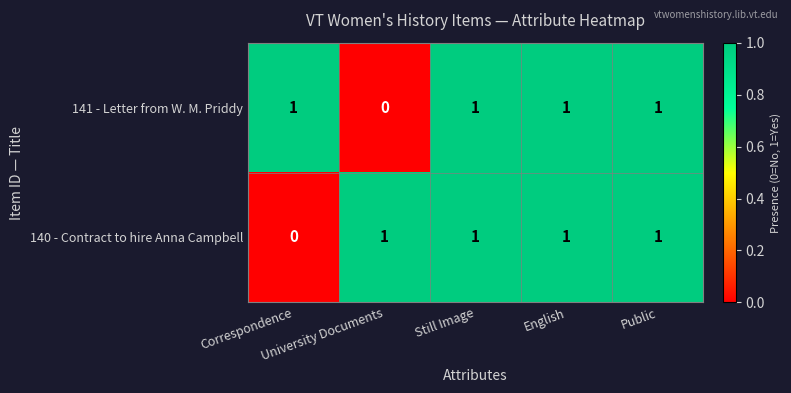

How many 141 - Letter from W. M. Priddy values are between 1 and 2?

4